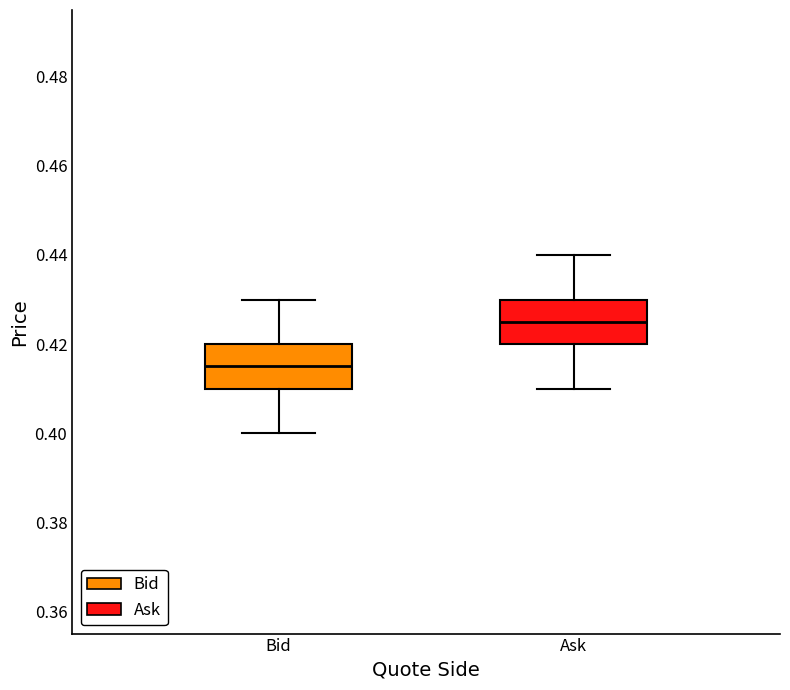

Reading left to right, read every box against the y-axis: the position of its median line, the range the box covers, and the ends of its whiskers. The values are not printed on the chart, so give them approximately, as read against the axis.

Bid: median 0.416, box 0.410 to 0.420, whiskers 0.400 to 0.430
Ask: median 0.426, box 0.420 to 0.430, whiskers 0.410 to 0.440